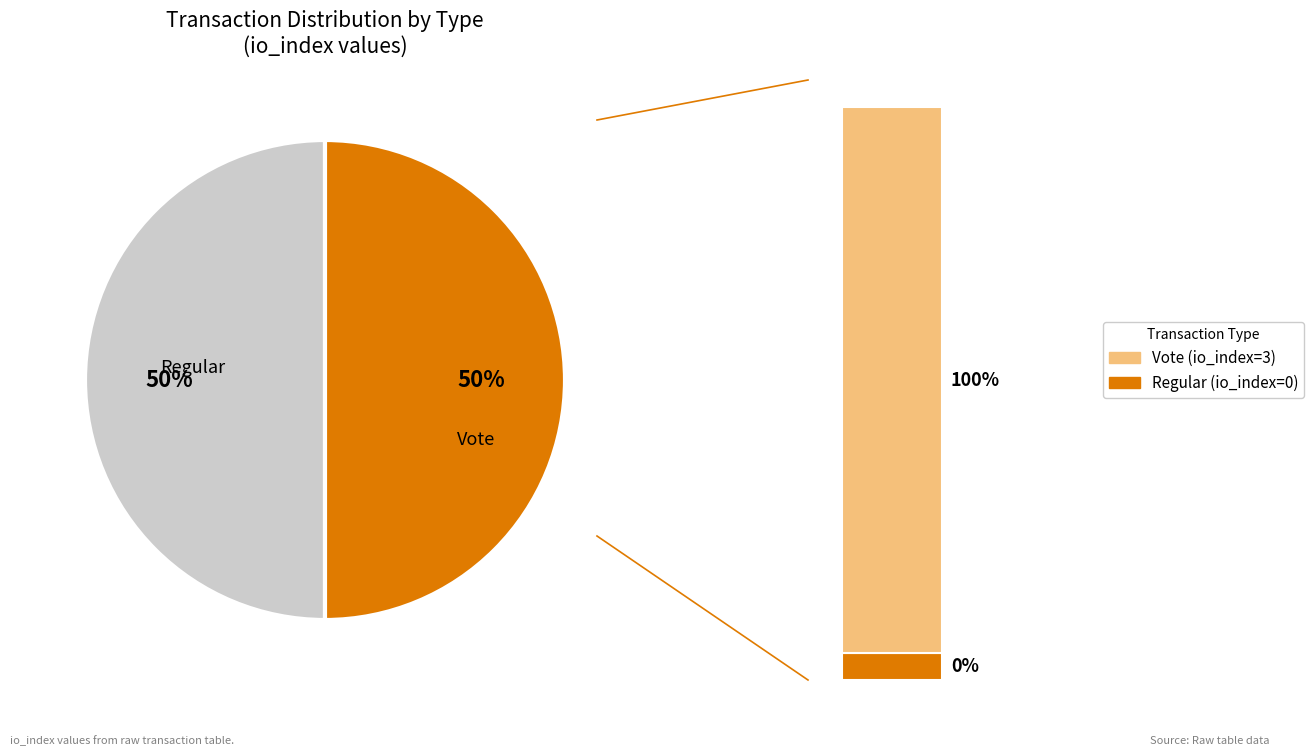

What is the change in value from Regular to Vote?

+3